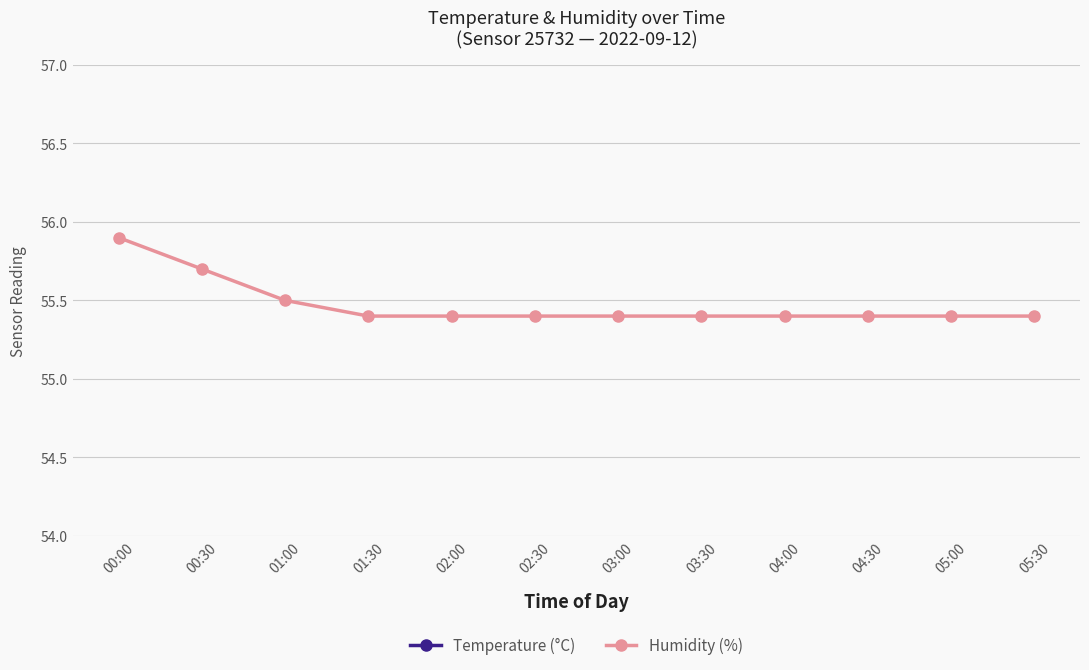

Is it true that Temperature (°C) equals 25.9 at 04:00?

True